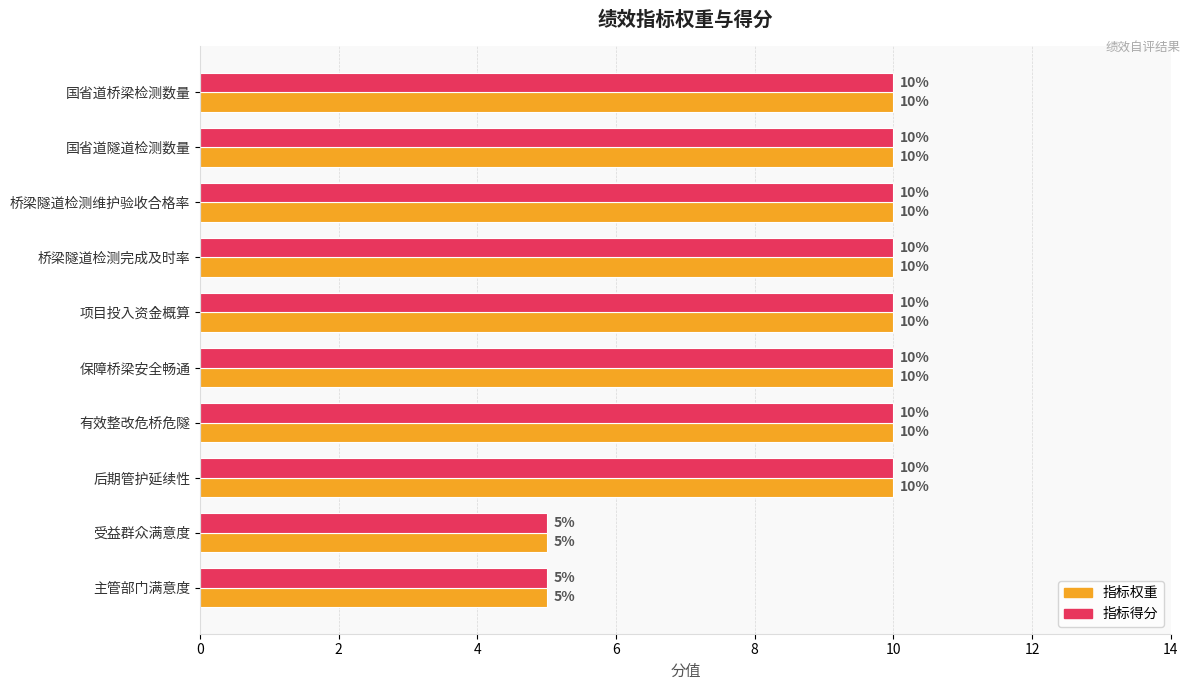

How many 指标权重 values are between 10 and 11?

8